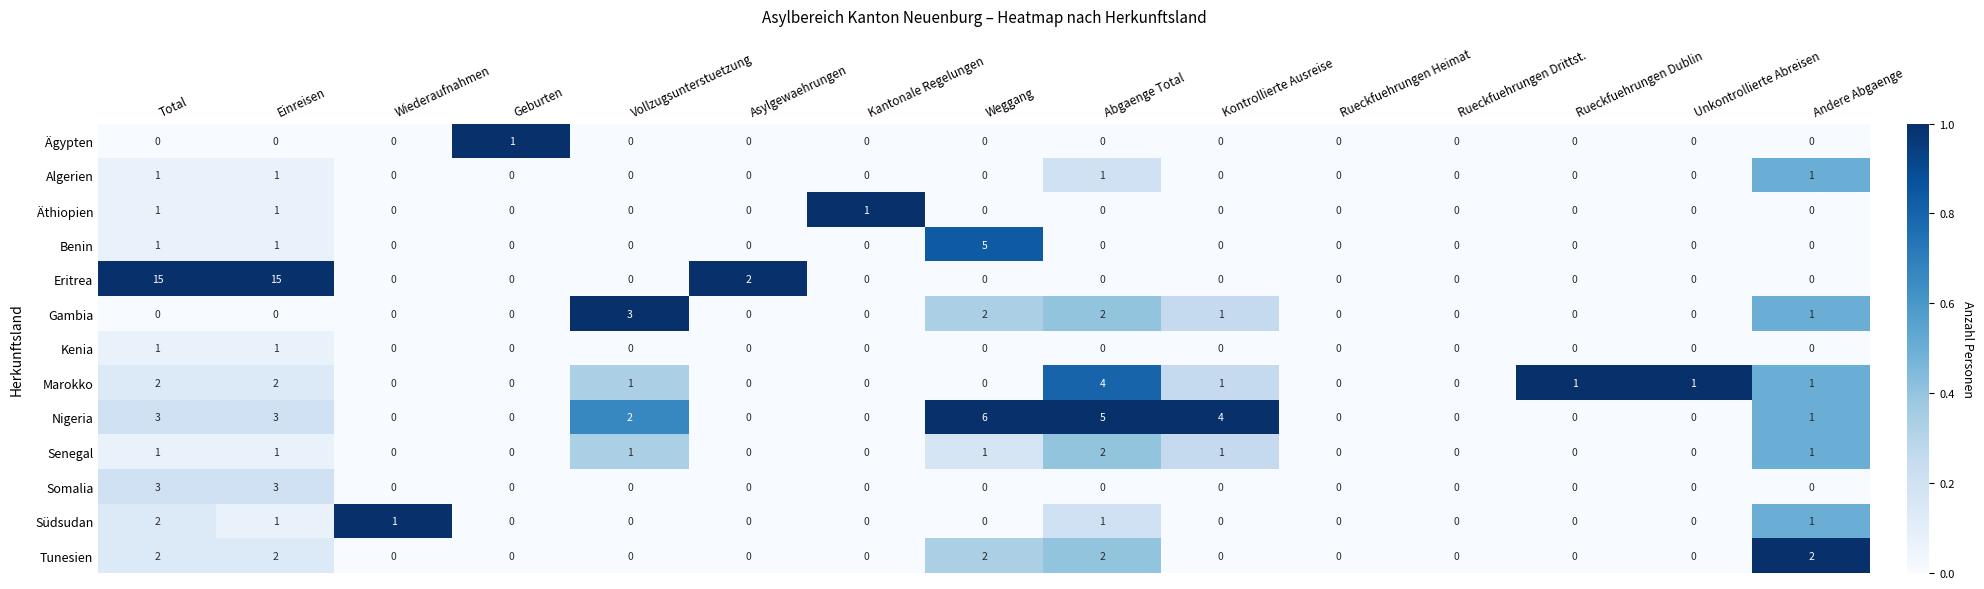

Count the Algerien values in the range 0 to 1.

15